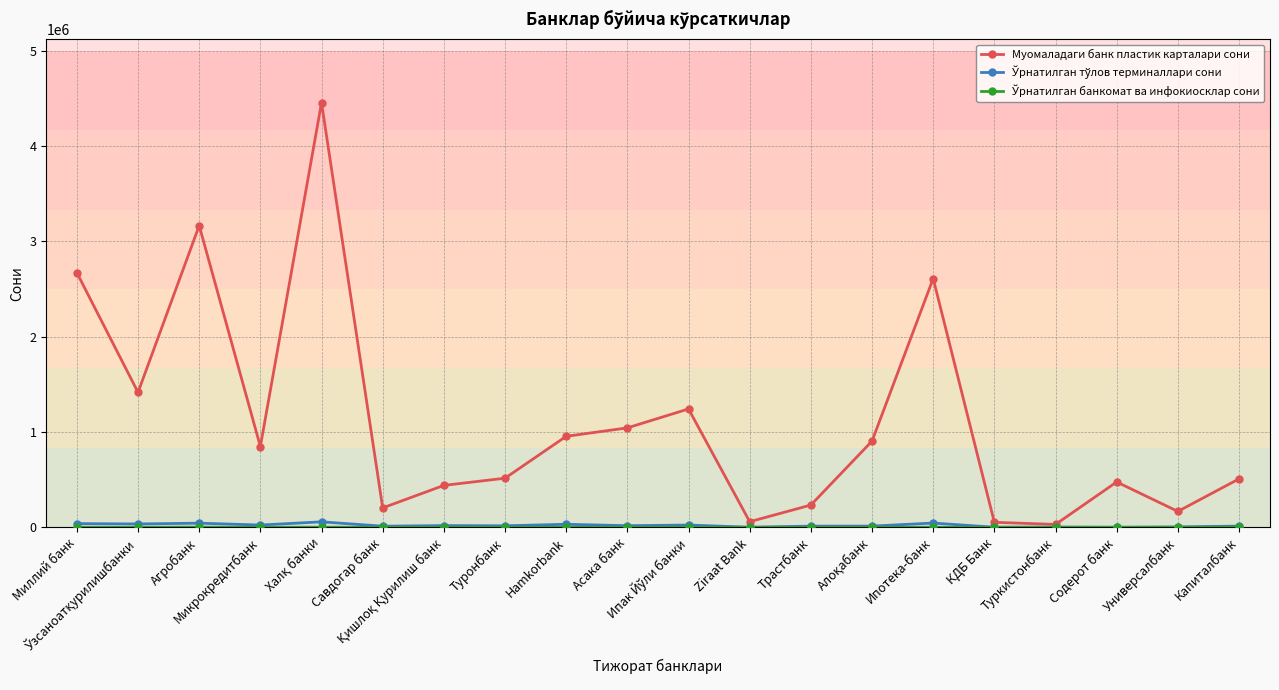

Which series has the largest total across all categories?

Муомаладаги банк пластик карталари сони